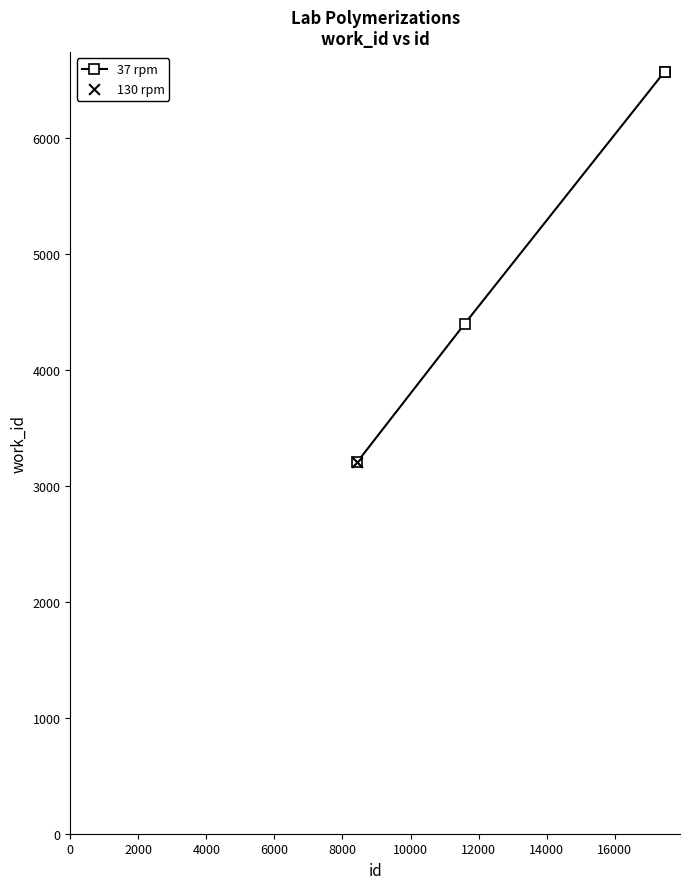

What is the greatest value displayed?

6572